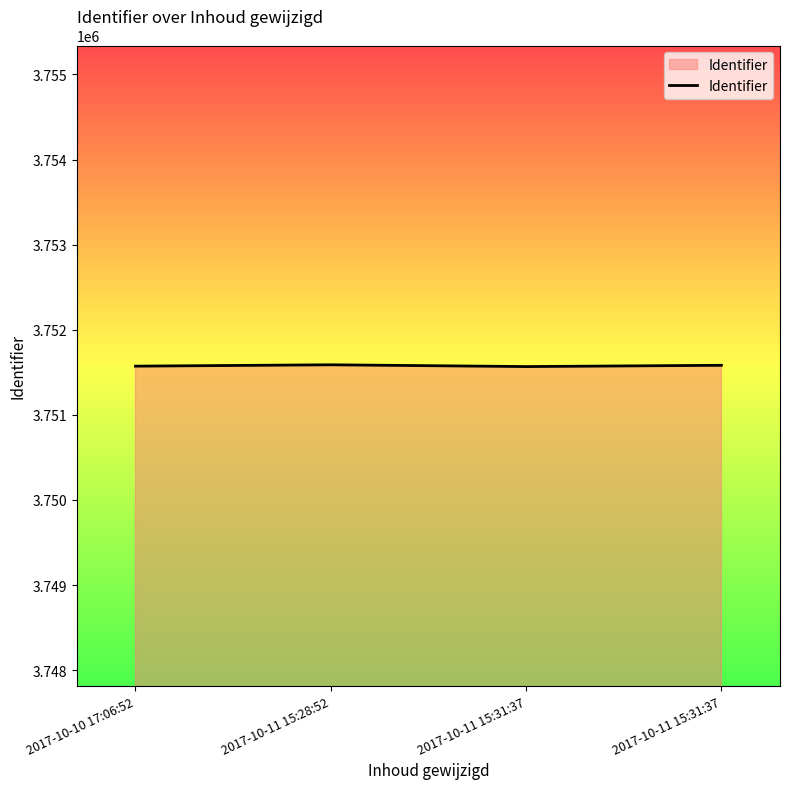

List the labels in order of value, smallest first.

2017-10-11 15:31:37, 2017-10-10 17:06:52, 2017-10-11 15:31:37, 2017-10-11 15:28:52